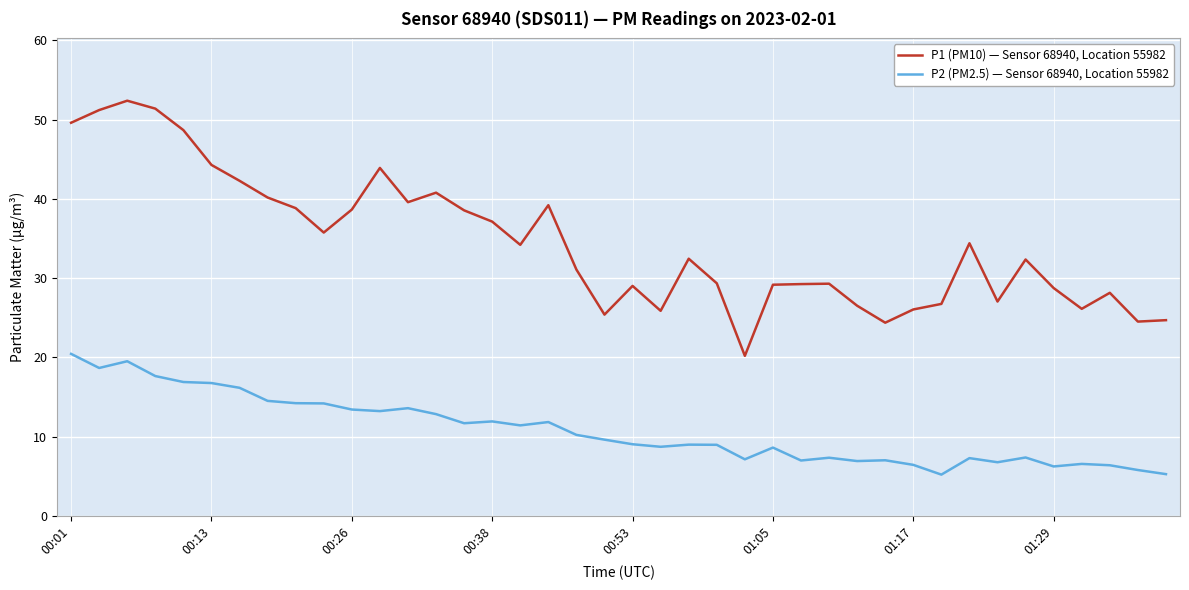

True or false: P1 (PM10) — Sensor 68940, Location 55982 and P2 (PM2.5) — Sensor 68940, Location 55982 intersect in this chart.

False